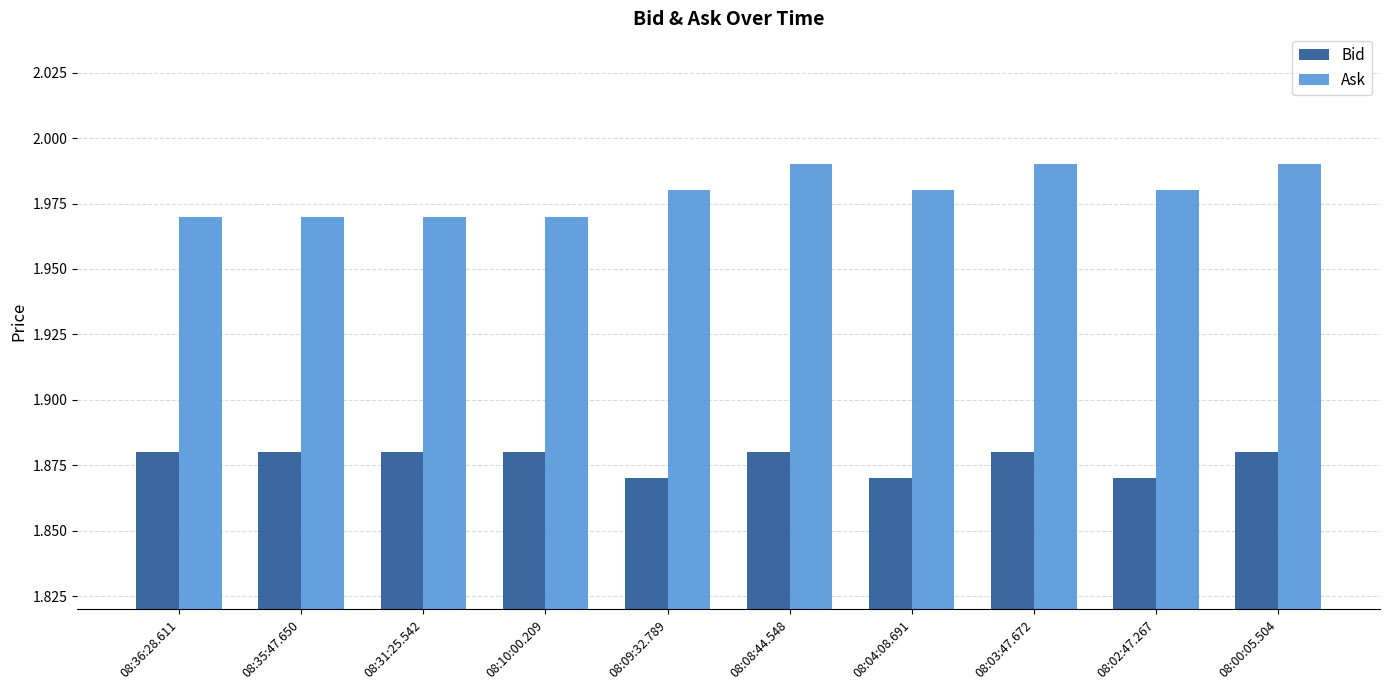

At how many categories does at least one series exceed 1?

10